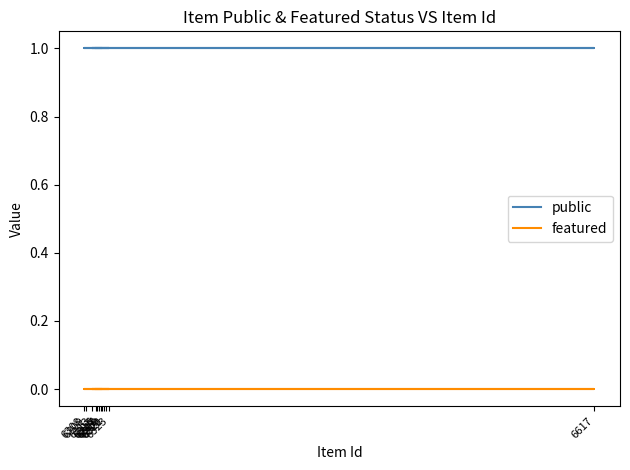

Is the value of featured at 6309 greater than the value of public at 6321?

No